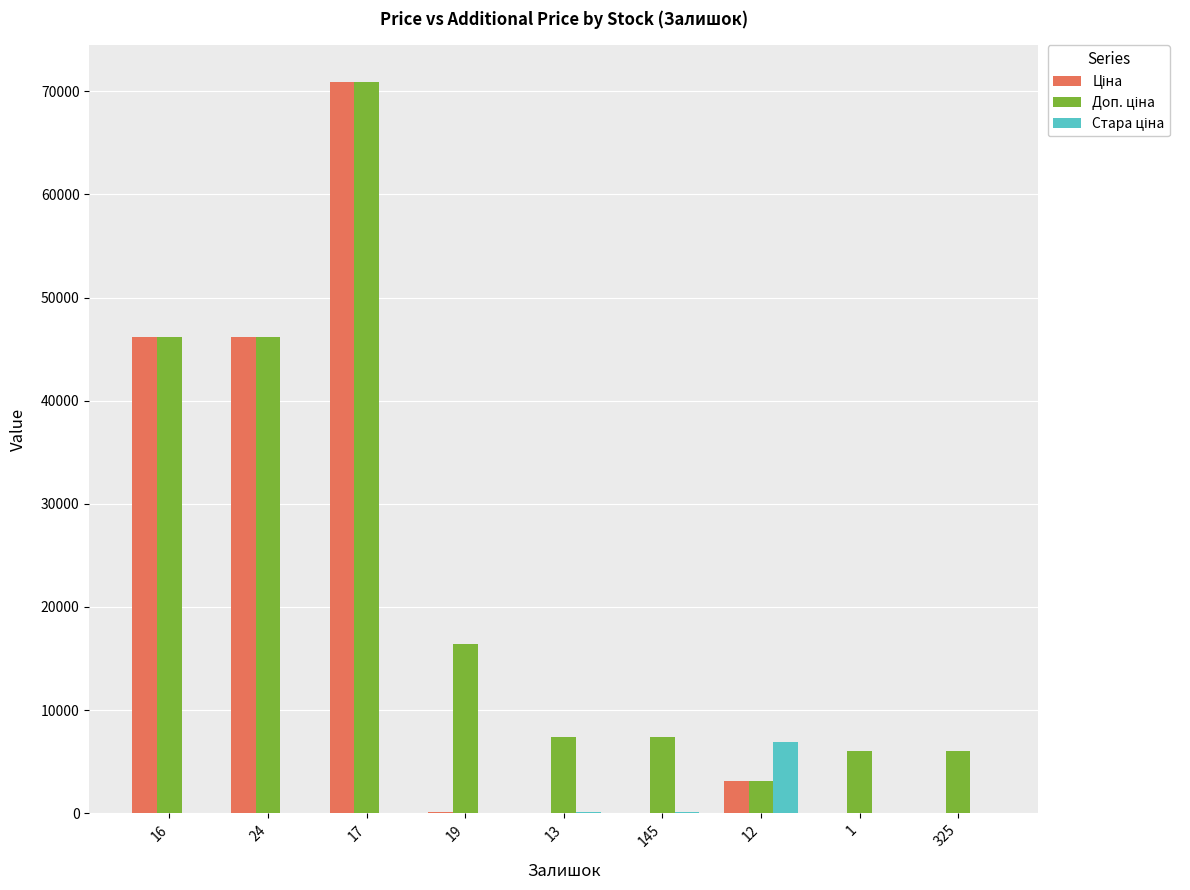

What is the maximum value shown in the chart?

70906.0